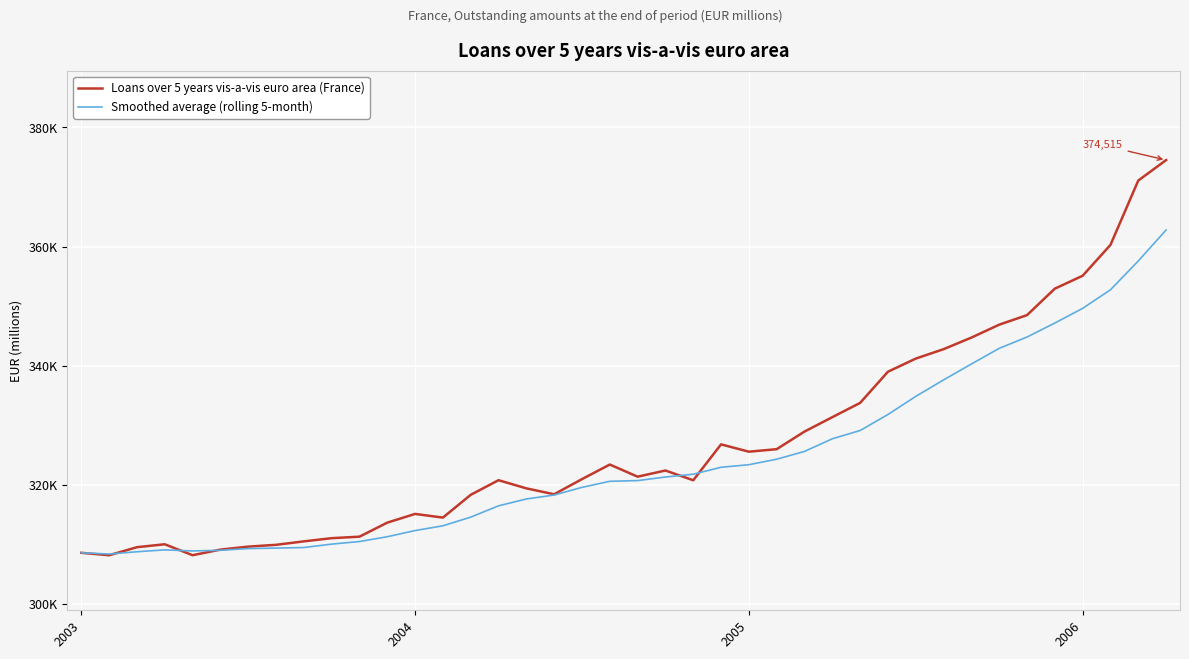

Where does the Smoothed average (rolling 5-month) series first go above 320682?

20